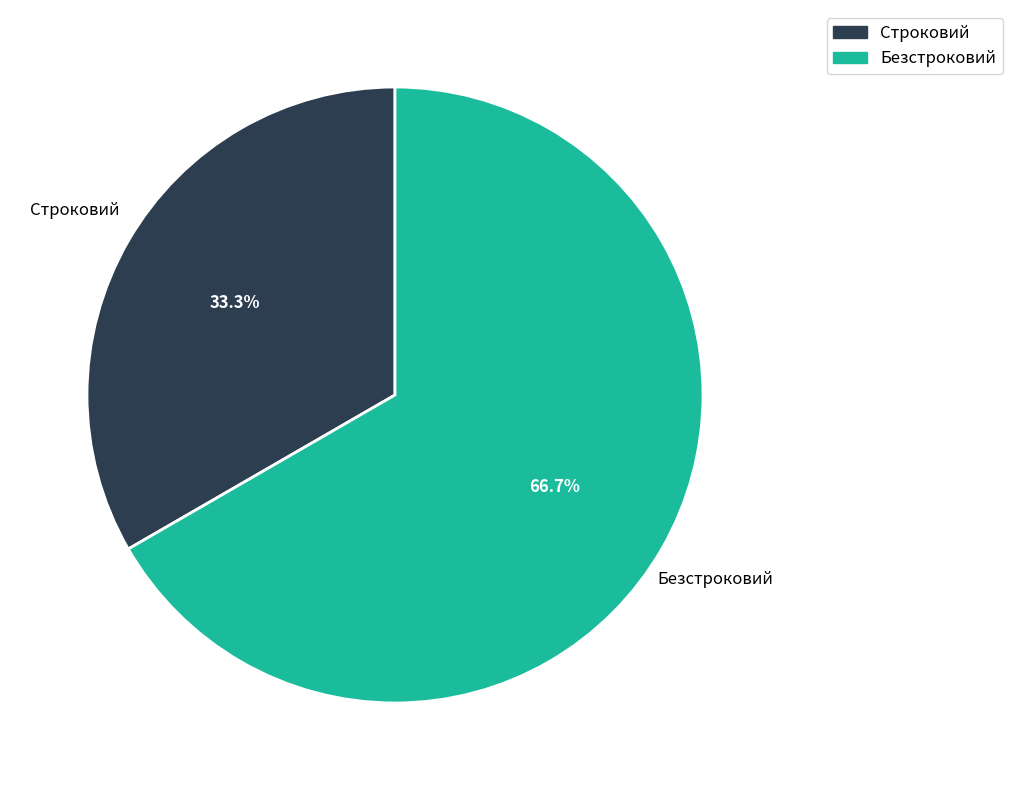

Is it true that Строковий is 24% of the pie?

False